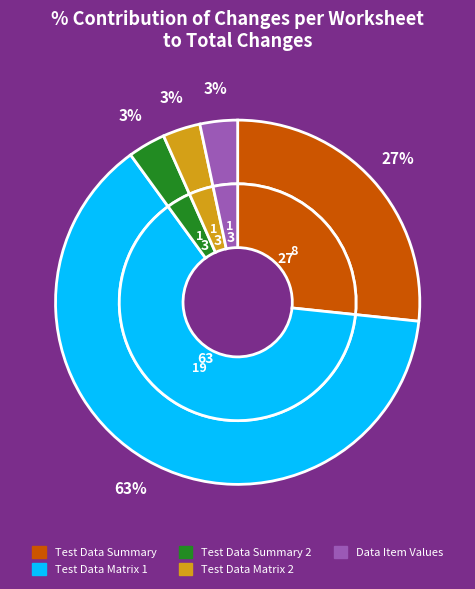

Combined, what portion of the pie is Data Item Values and Test Data Matrix 1?

66.7%